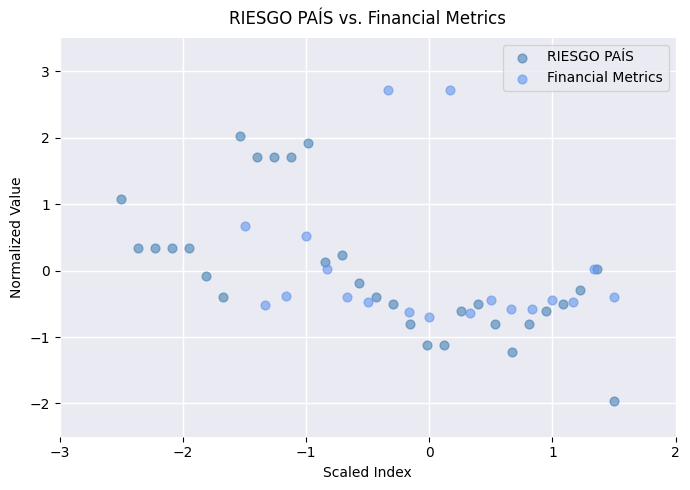

Which series has the widest spread of Y values?

RIESGO PAÍS